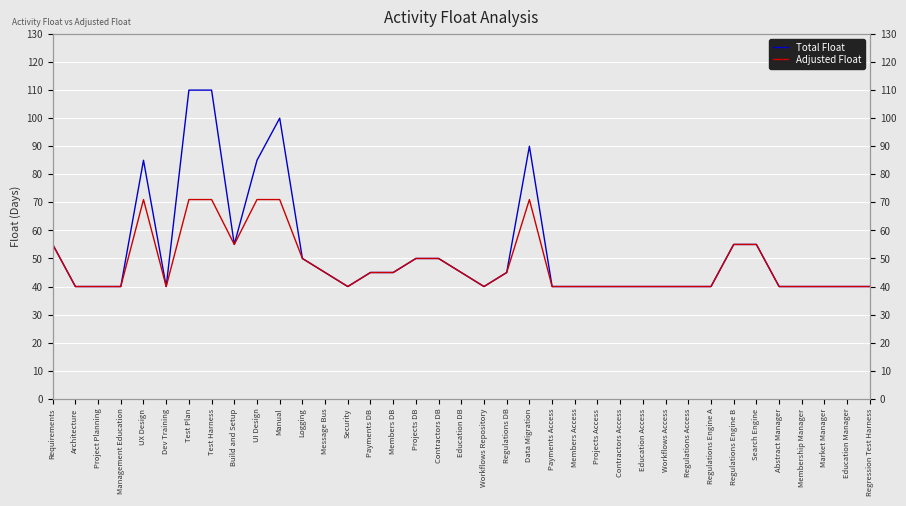

Reading left to right, transcribe all the data shown in this chart.

Total Float: 55	40	40	40	85	40	110	110	55	85	100	50	45	40	45	45	50	50	45	40	45	90	40	40	40	40	40	40	40	40	55	55	40	40	40	40	40
Adjusted Float: 55	40	40	40	71	40	71	71	55	71	71	50	45	40	45	45	50	50	45	40	45	71	40	40	40	40	40	40	40	40	55	55	40	40	40	40	40